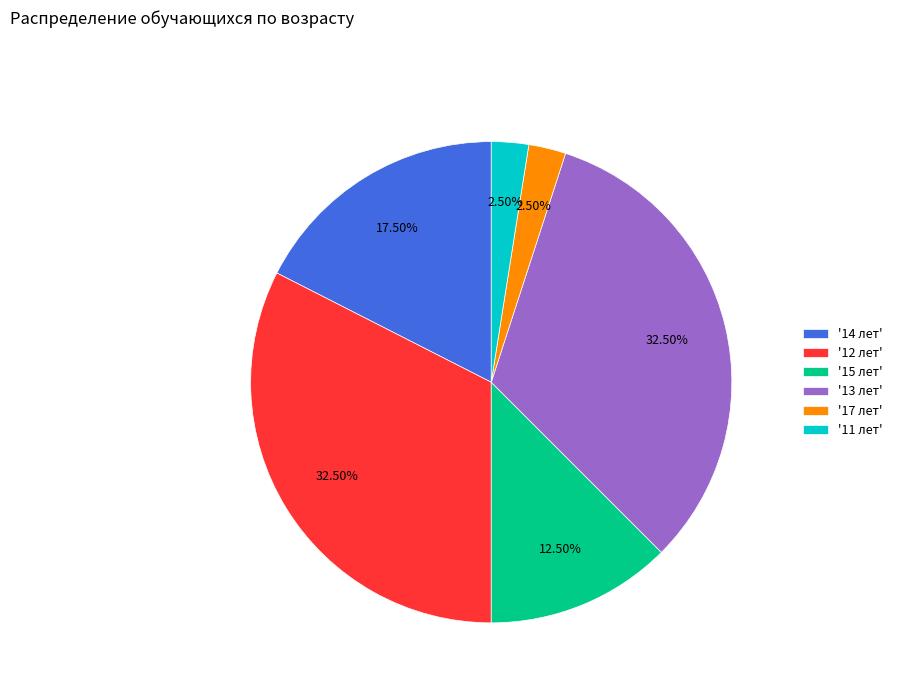

How many segments does this pie chart have?

6